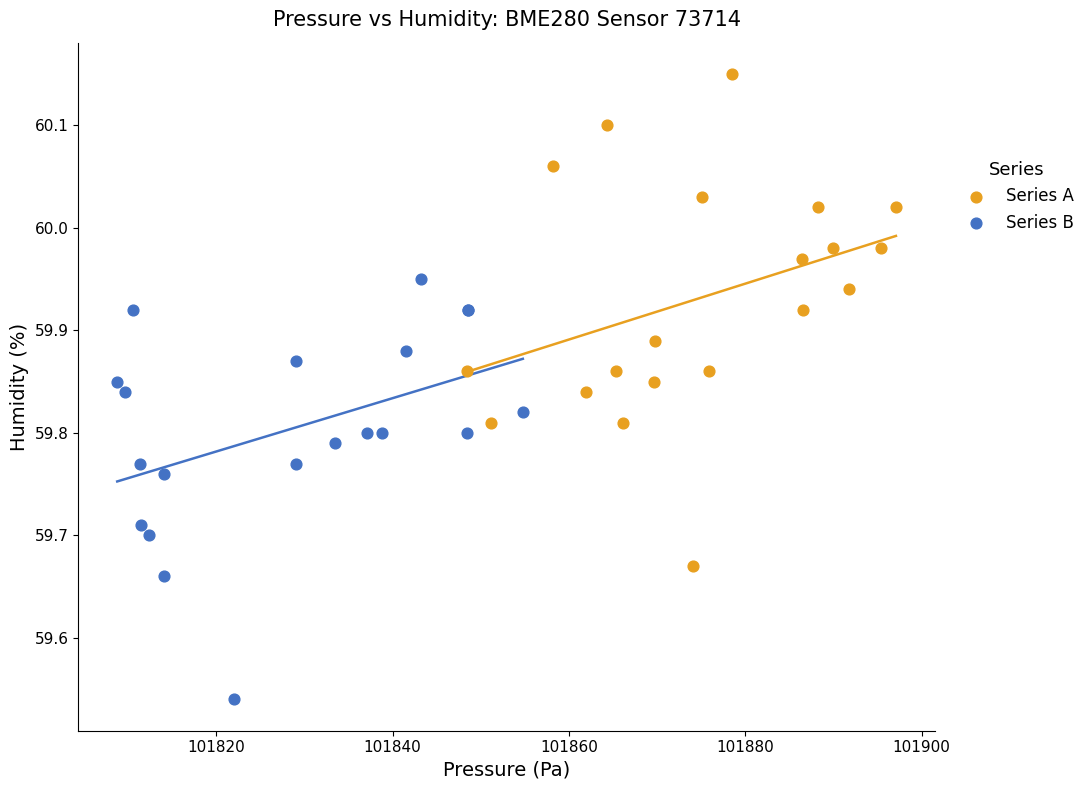

Which series contains the lowest Y value?

Series B